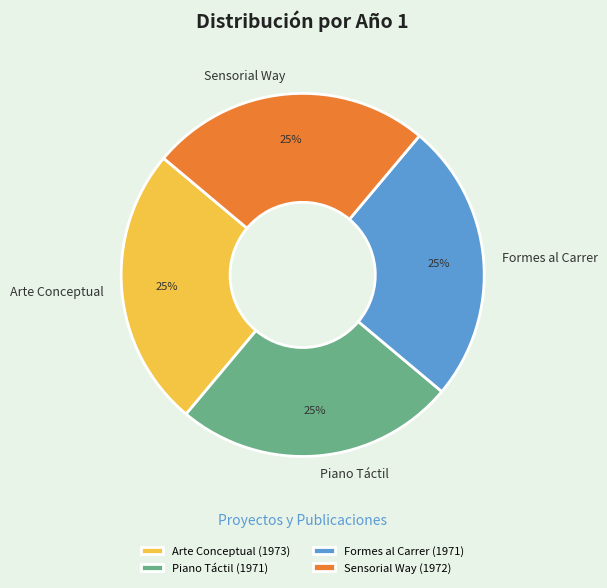

To the nearest percent, what is the combined percentage of Formes al Carrer and Piano Táctil?

50%